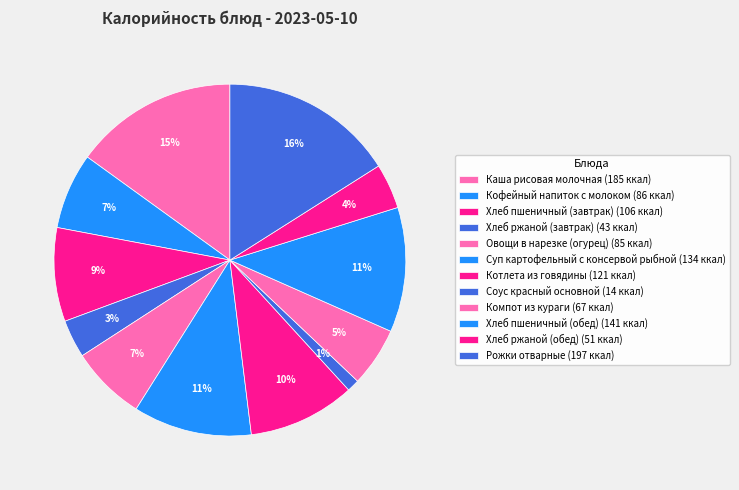

To the nearest percent, what is the difference between the largest and smallest slice percentages?

15%